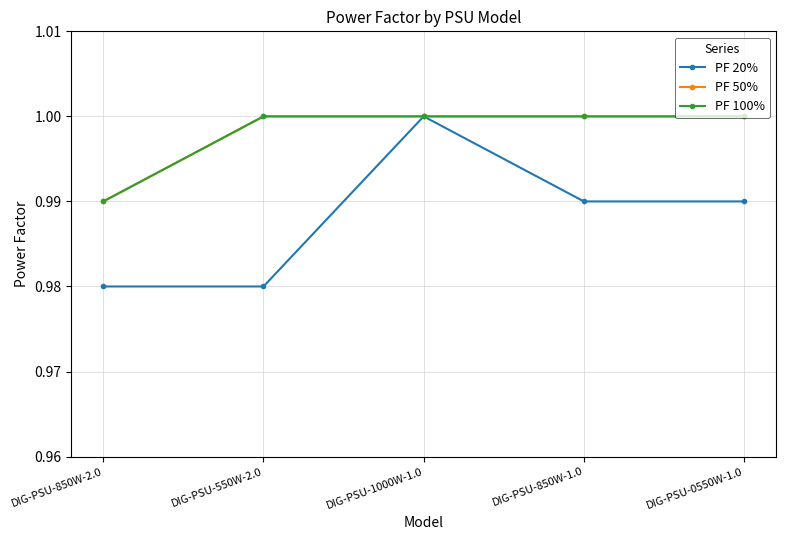

At how many categories does at least one series exceed 0?

5